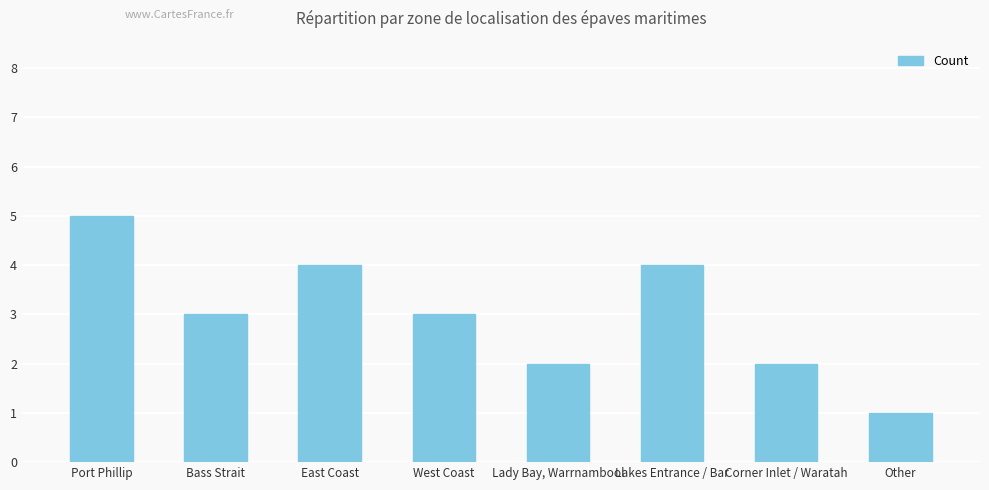

What is the difference between the maximum and second lowest values?

3